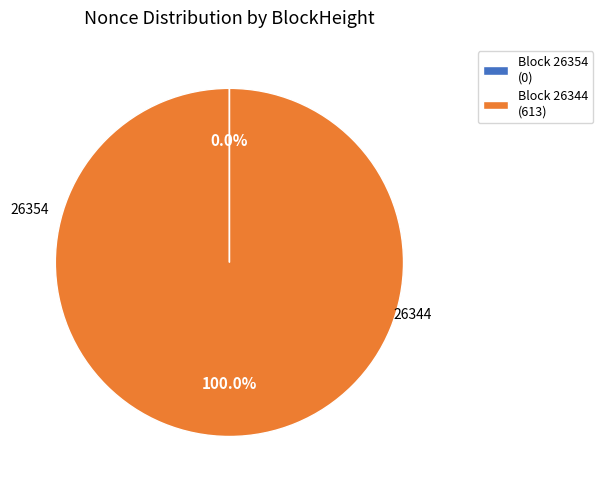

Which slice represents more than half of the pie?

Block 26344 (613)